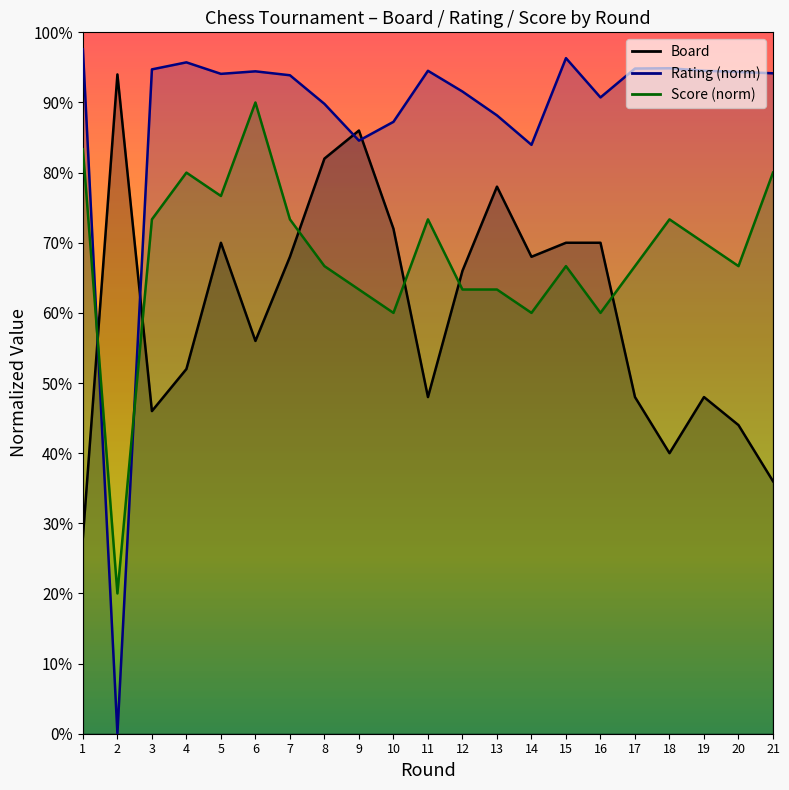

How many data points does each series have?

21